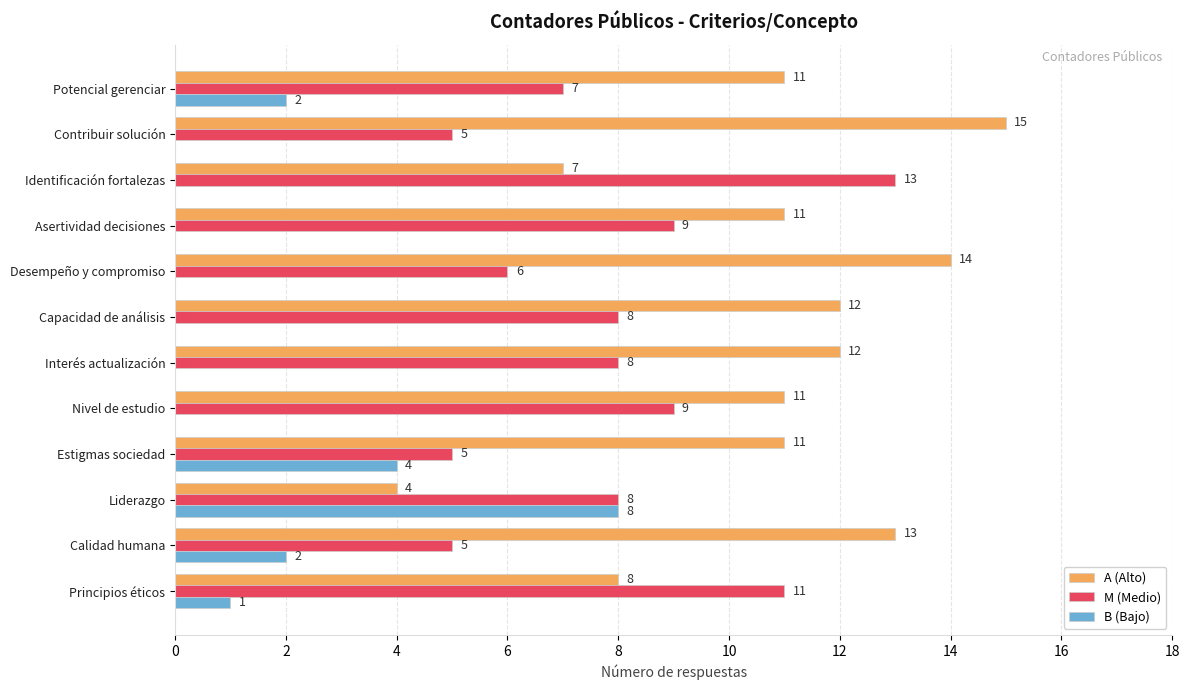

What is the highest value of the M (Medio) series?

13